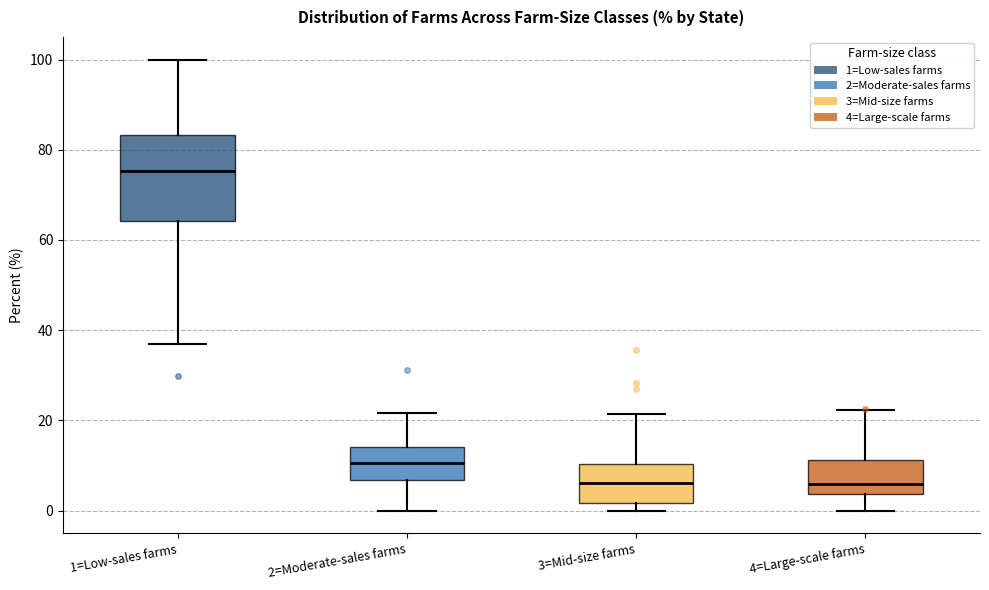

Reading left to right, read every box against the y-axis: the position of its median line, the range the box covers, and the ends of its whiskers. The values are not printed on the chart, so give them approximately, as read against the axis.

1=Low-sales farms: median 76, box 64 to 84, whiskers 38 to 100
2=Moderate-sales farms: median 10, box 6 to 14, whiskers 0 to 22
3=Mid-size farms: median 6, box 2 to 10, whiskers 0 to 22
4=Large-scale farms: median 6, box 4 to 12, whiskers 0 to 22